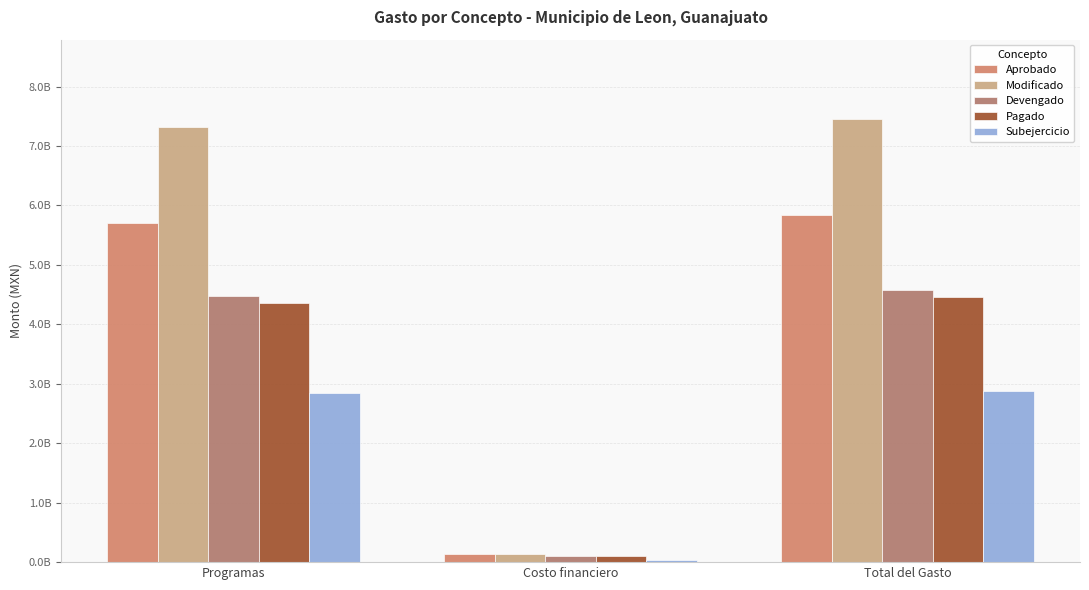

Are the bars grouped side by side (vs. stacked)?

Yes